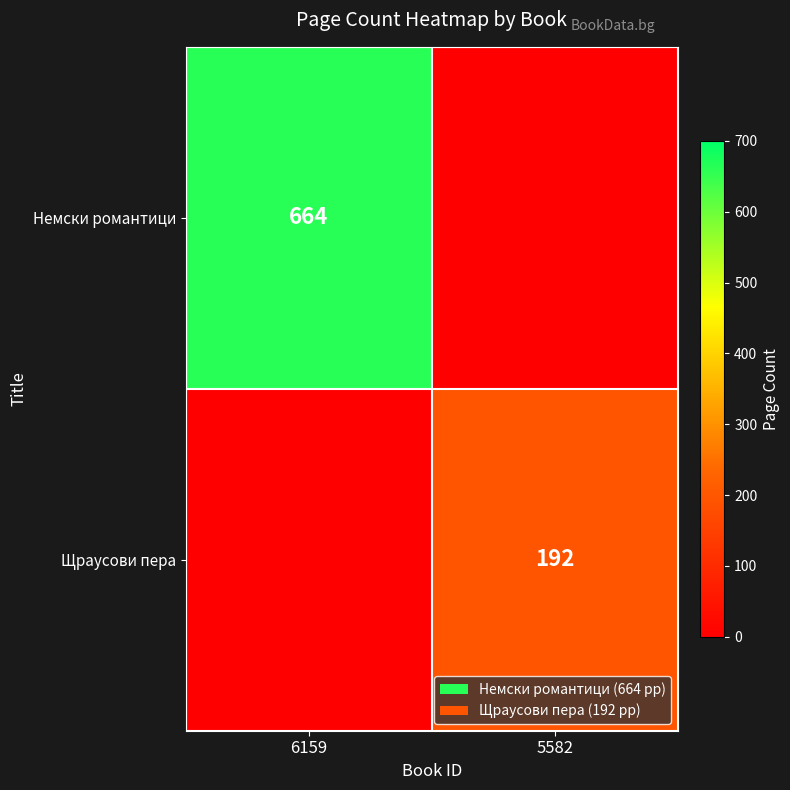

The Щраусови пера series shows 326 at 5582. True or false?

False